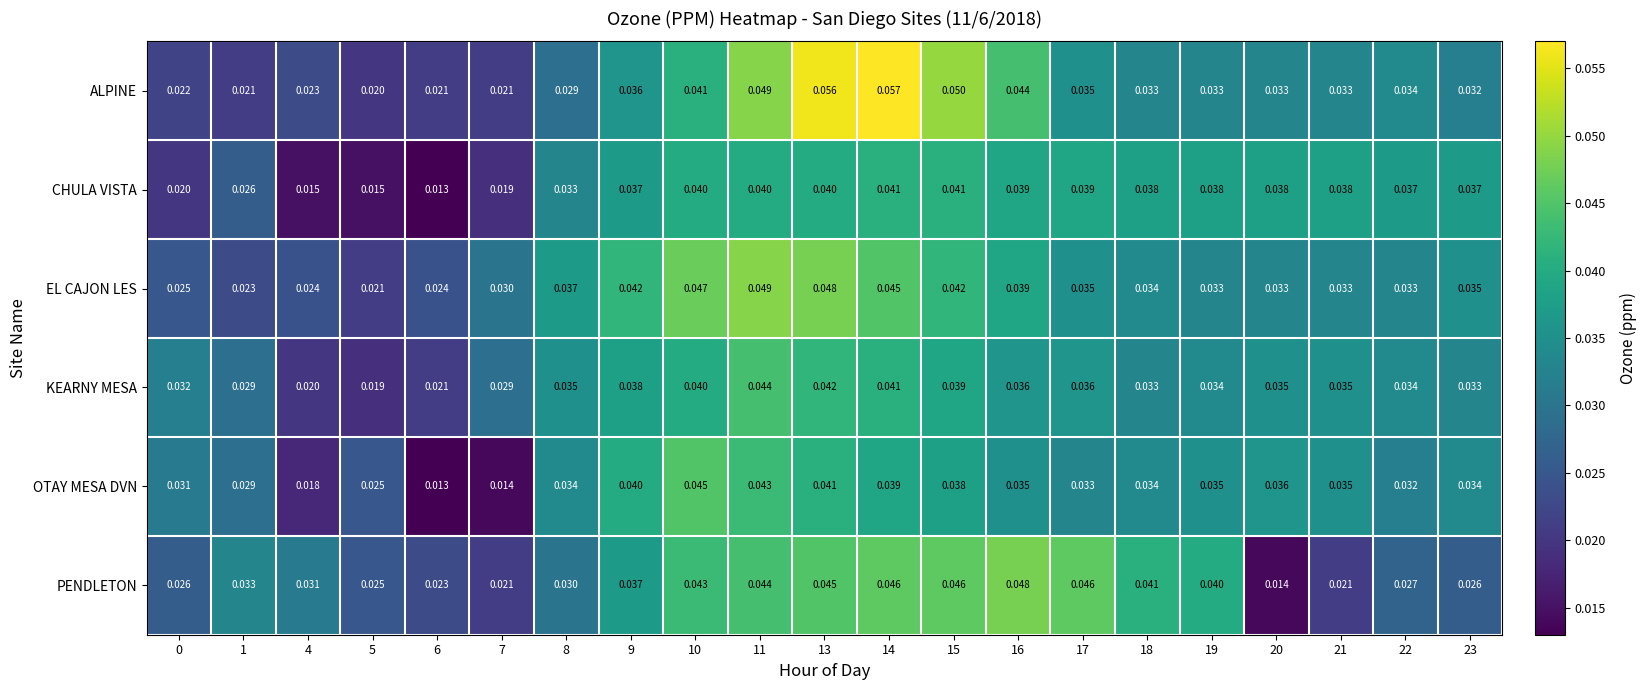

Which series has the widest spread of values?

ALPINE